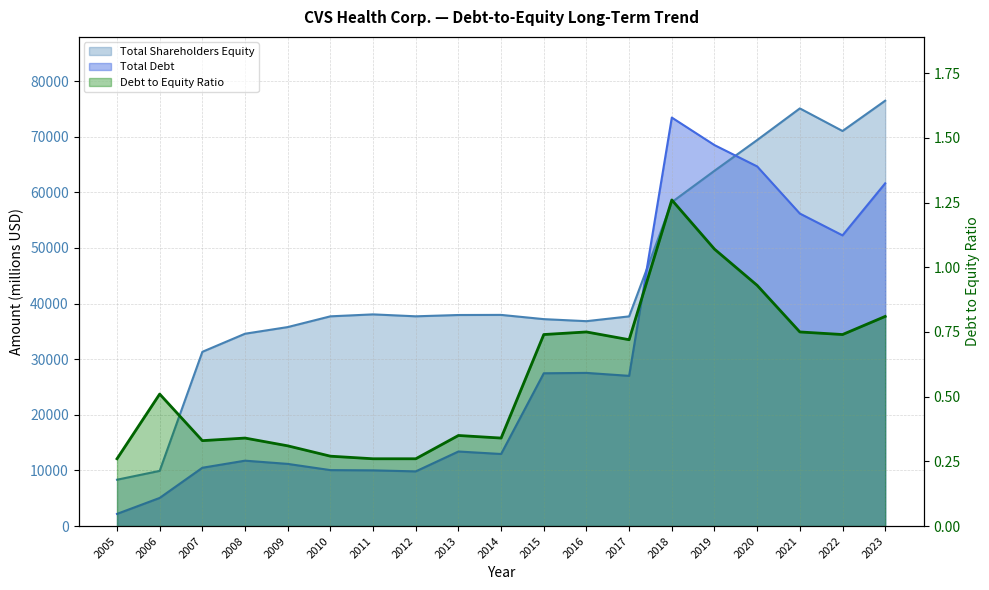

At which category is the sum across all series the highest?

2023